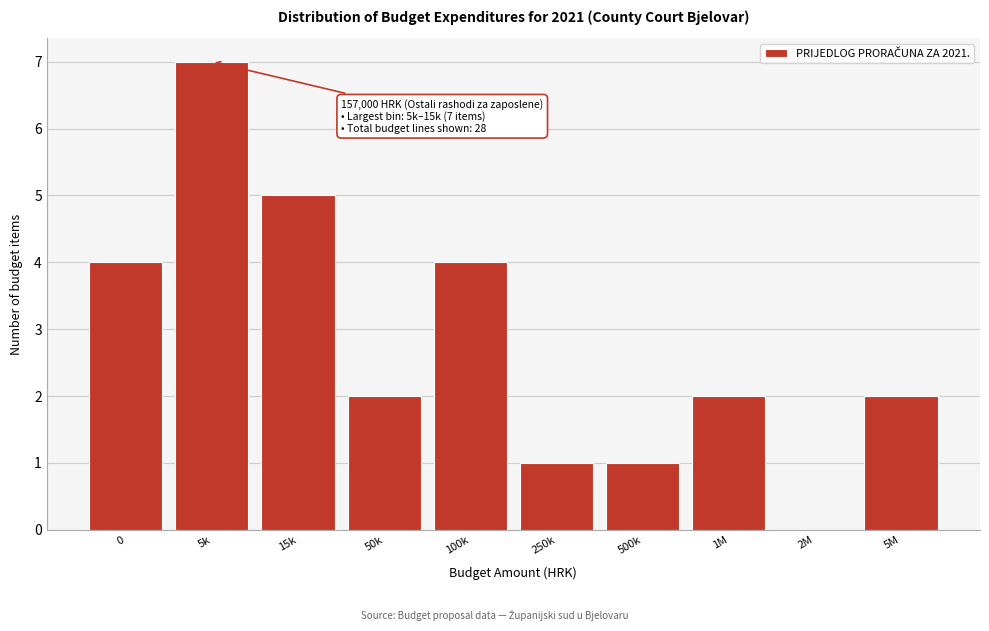

Reading right to left, what are all the values shown in this chart?

5M=2	2M=0	1M=2	500k=1	250k=1	100k=4	50k=2	15k=5	5k=7	0=4